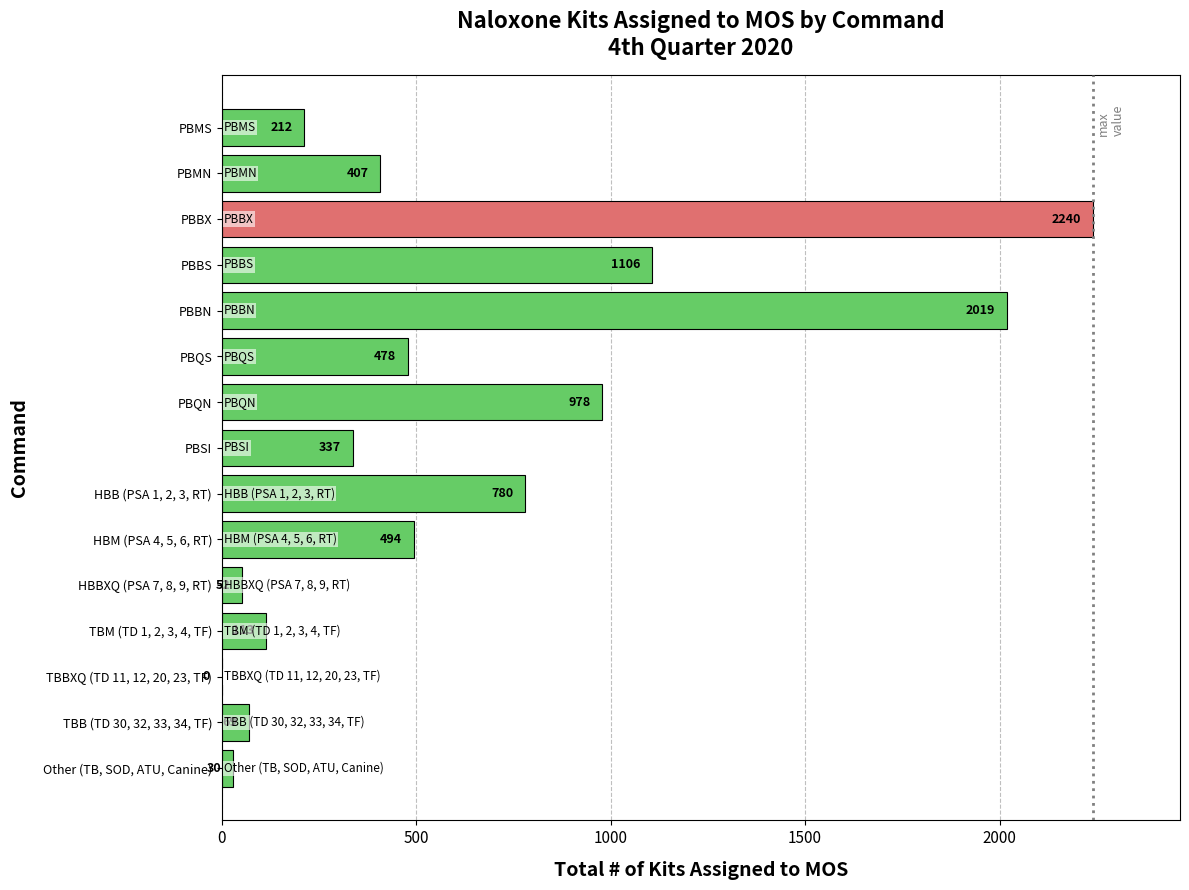

Between HBB (PSA 1, 2, 3, RT) and Other (TB, SOD, ATU, Canine), which is larger?

HBB (PSA 1, 2, 3, RT)